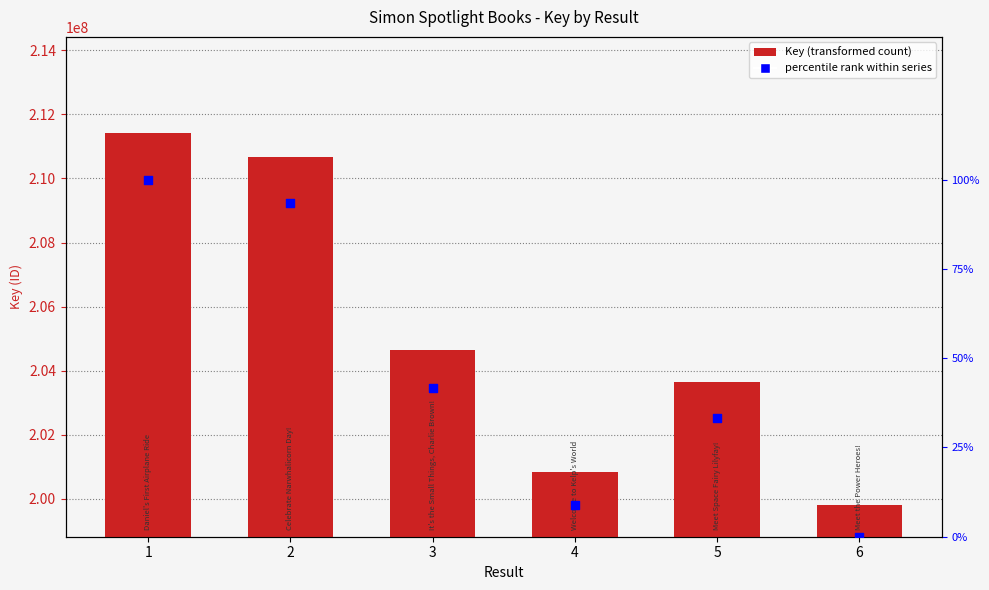

At how many categories does at least one series exceed 128995633?

6